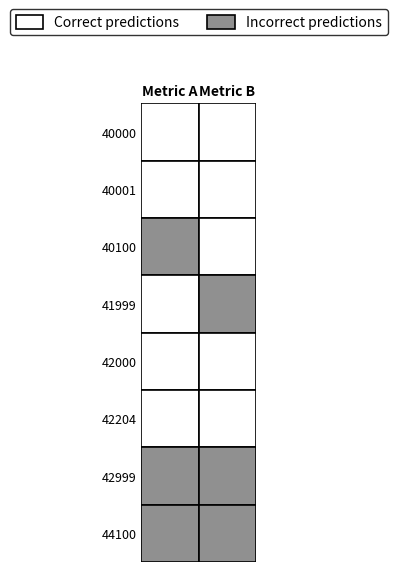

Count the number of categories in the chart.

2